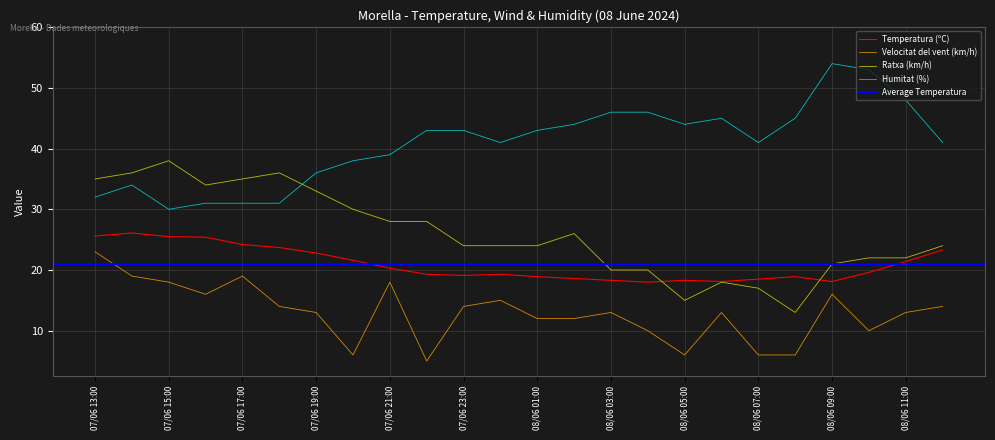

What is the average value of the Humitat (%) series?

40.8